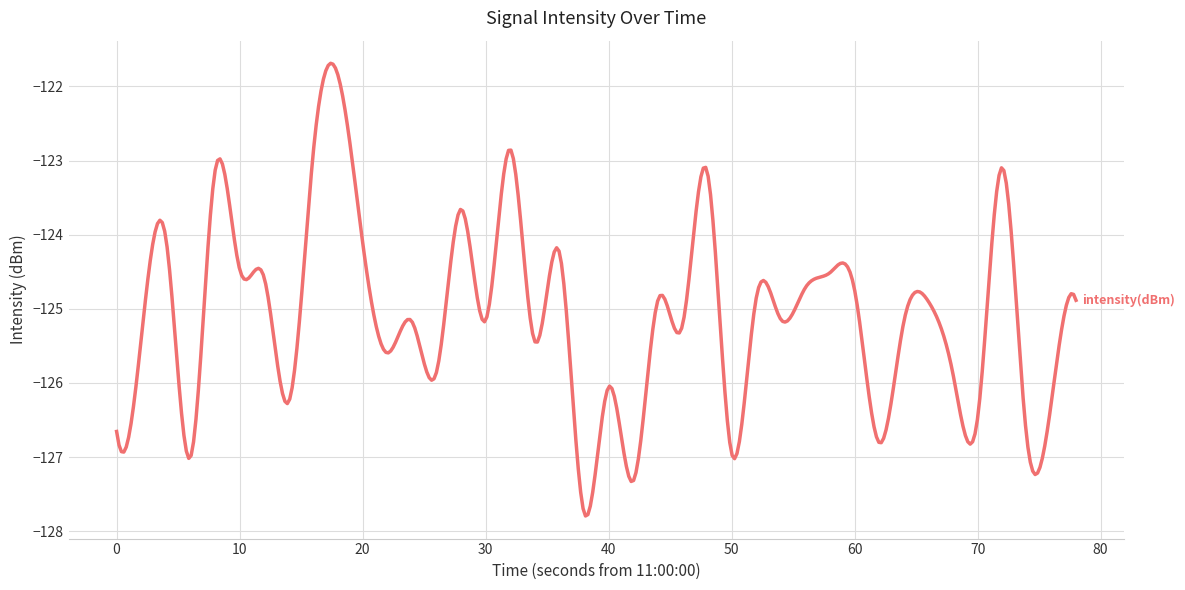

What is the greatest value displayed?

-121.7